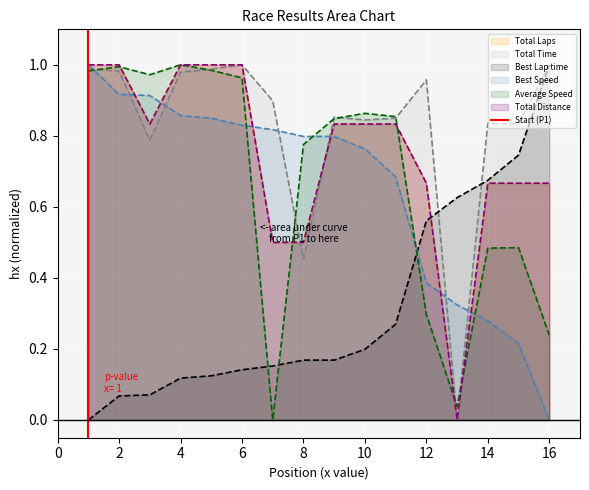

Is it true that Average Speed equals 0.3 at 14?

False